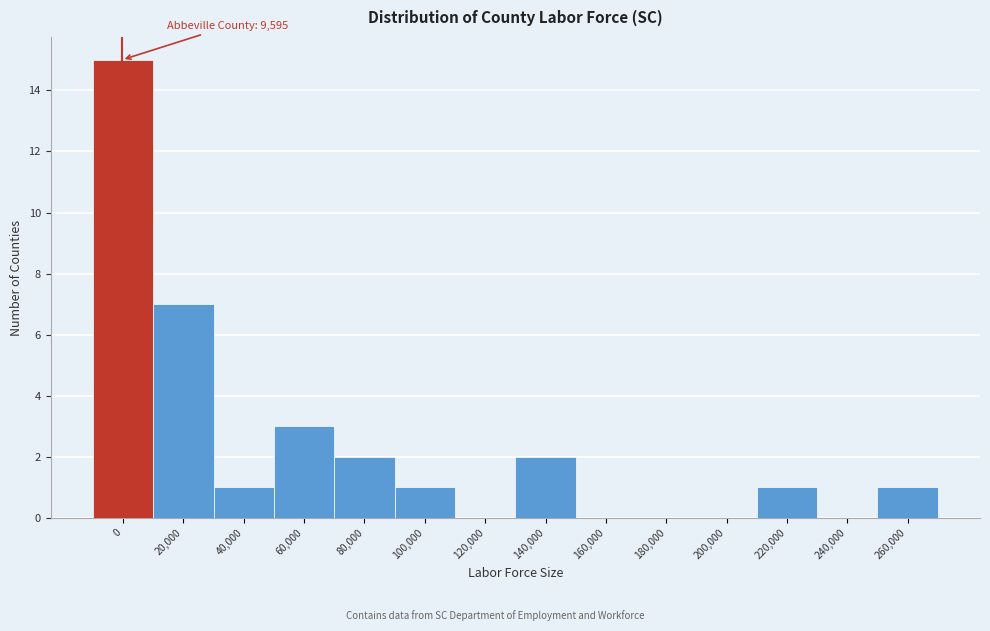

Reading left to right, what are all the values shown in this chart?

0=15	20,000=7	40,000=1	60,000=3	80,000=2	100,000=1	120,000=0	140,000=2	160,000=0	180,000=0	200,000=0	220,000=1	240,000=0	260,000=1